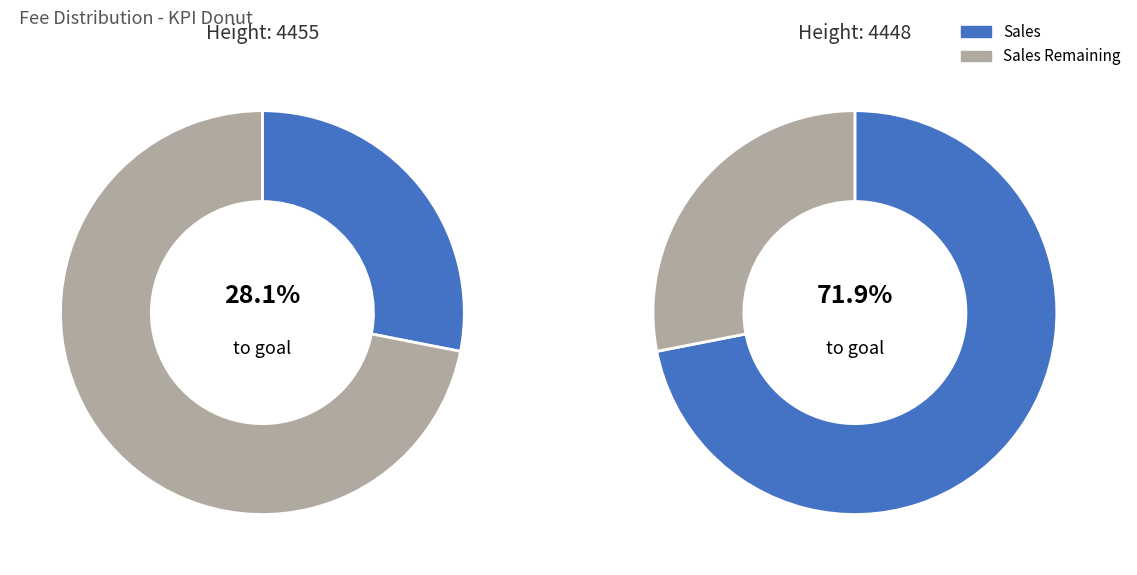

To the nearest percent, what percentage of the pie is 4455?

28%